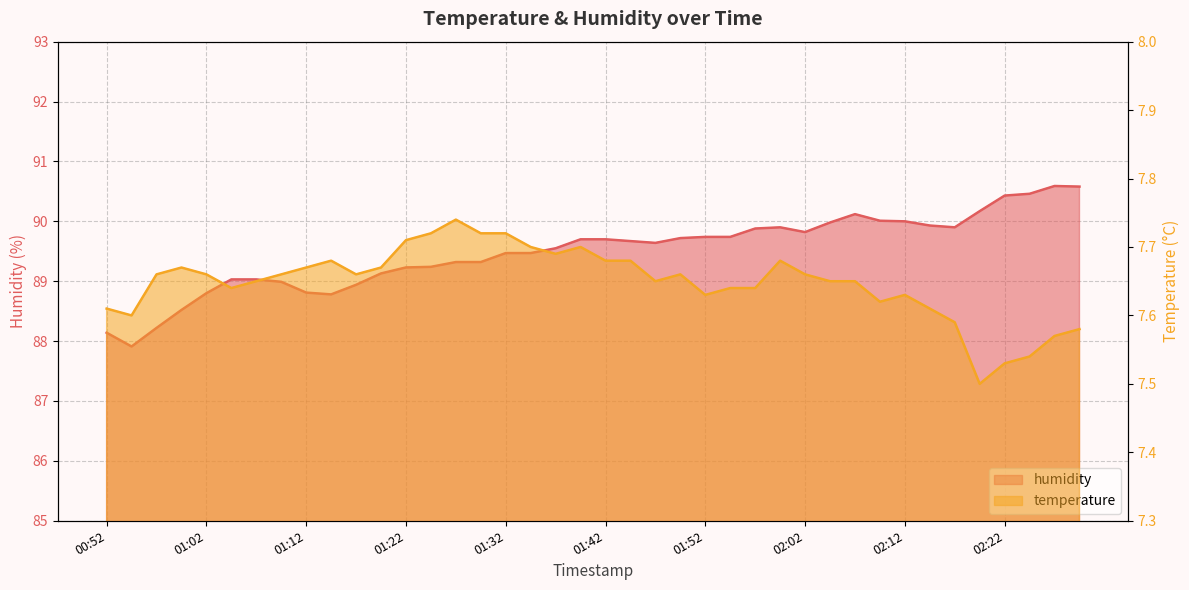

What is the average value of the humidity series?

89.5